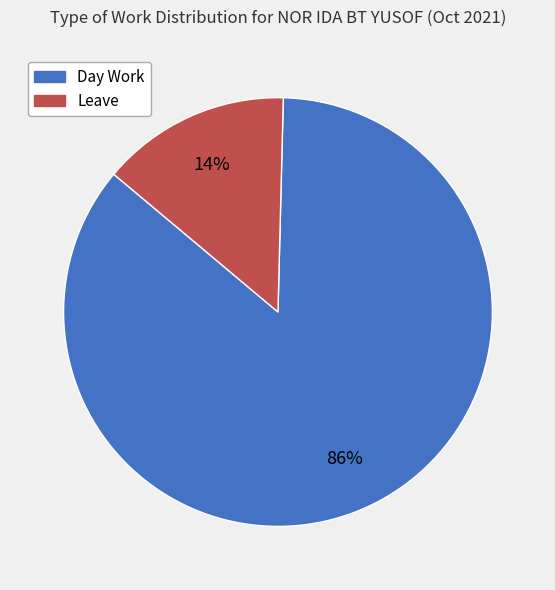

To the nearest percent, what portion does Day Work represent?

86%